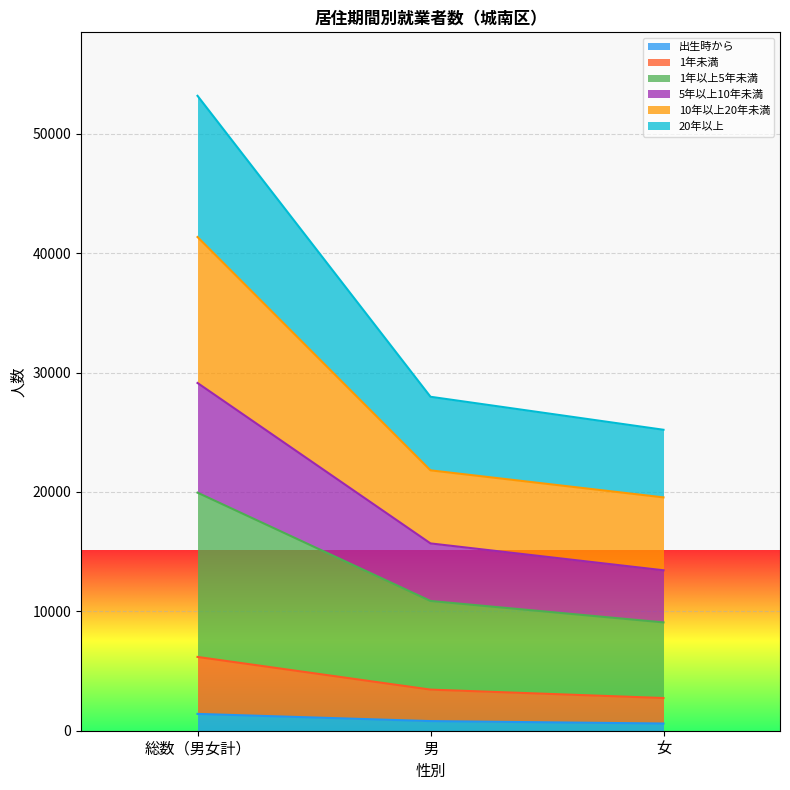

How many values in the 10年以上20年未満 series are below 21812?

1